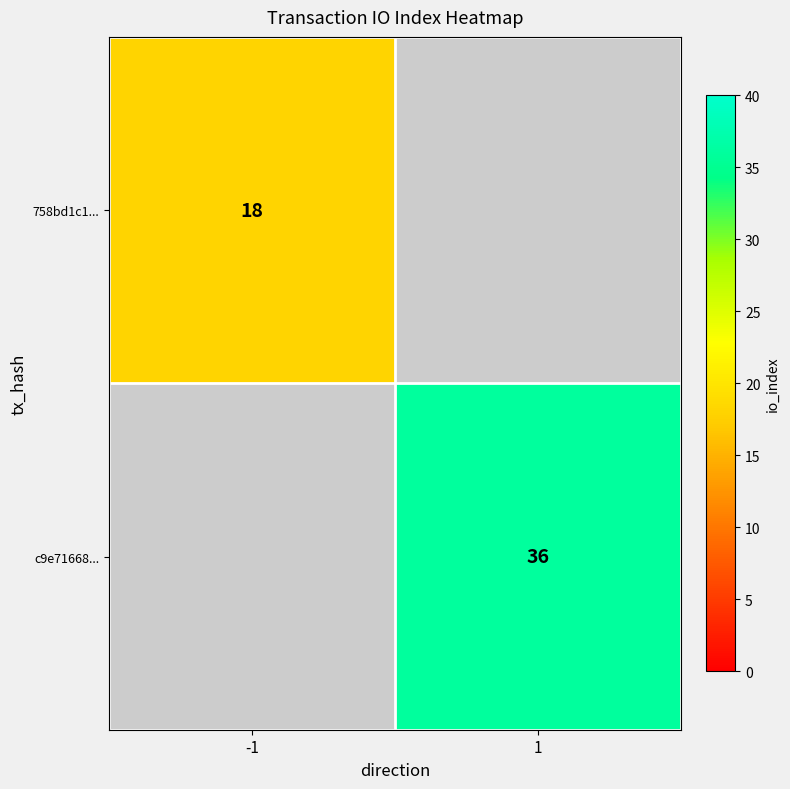

True or false: 758bd1c1... has a value of 6 at -1.

False